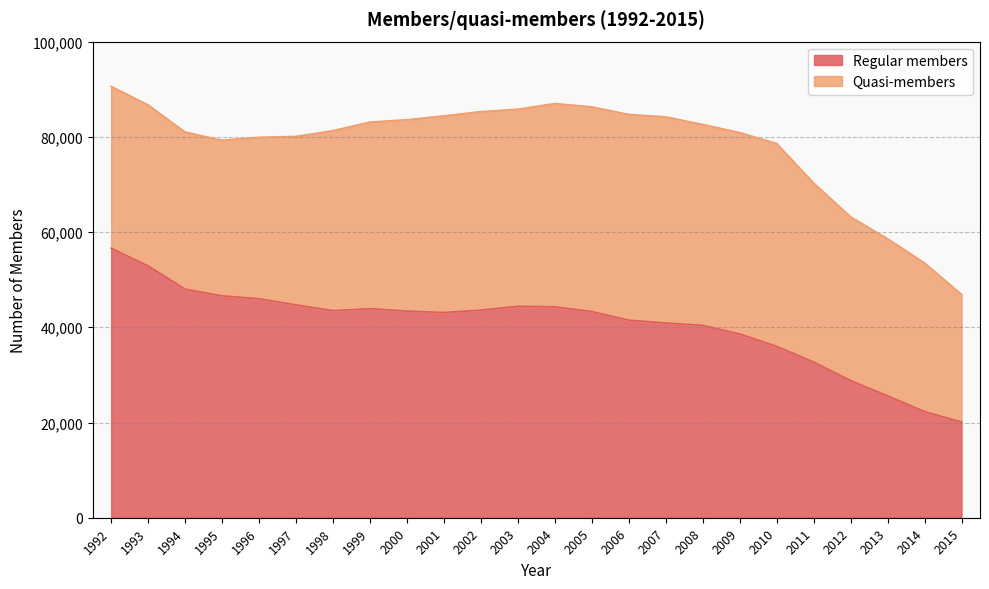

What is the minimum value shown in the chart?

20100